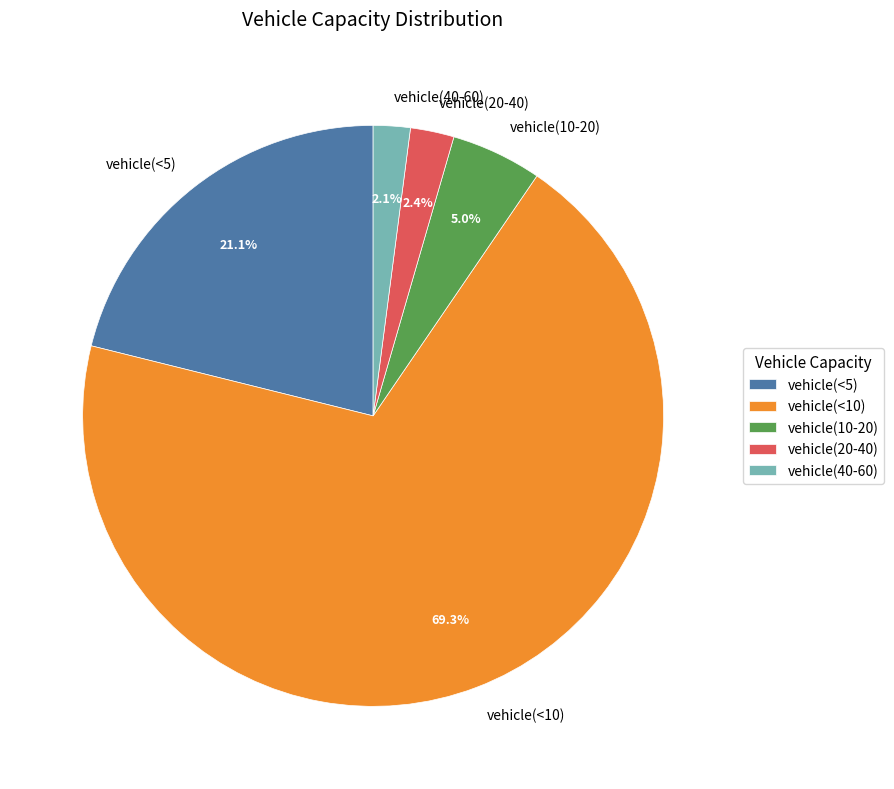

What percentage is the vehicle(10-20) slice, to the nearest percent?

5%